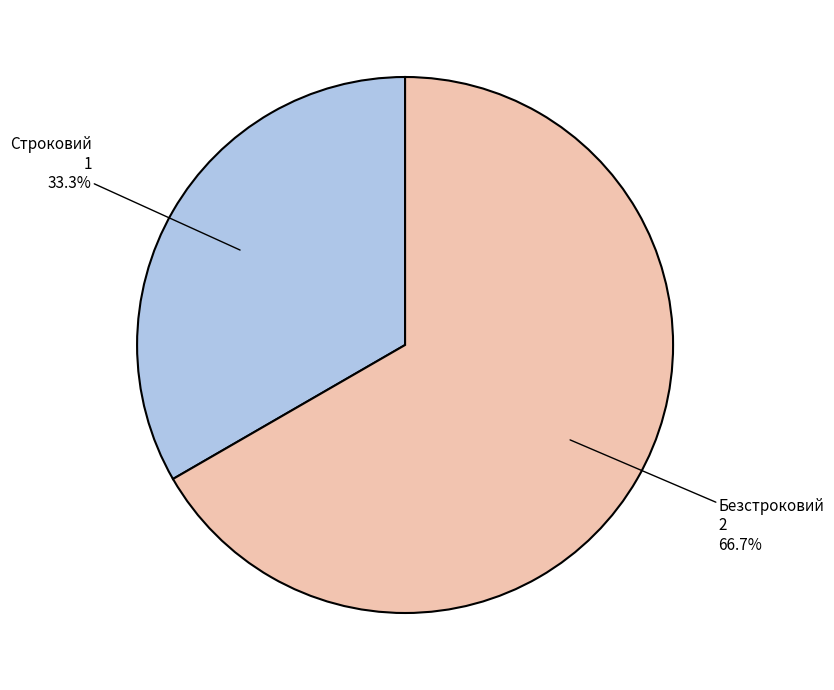

The Безстроковий slice represents 67% of the pie. True or false?

True